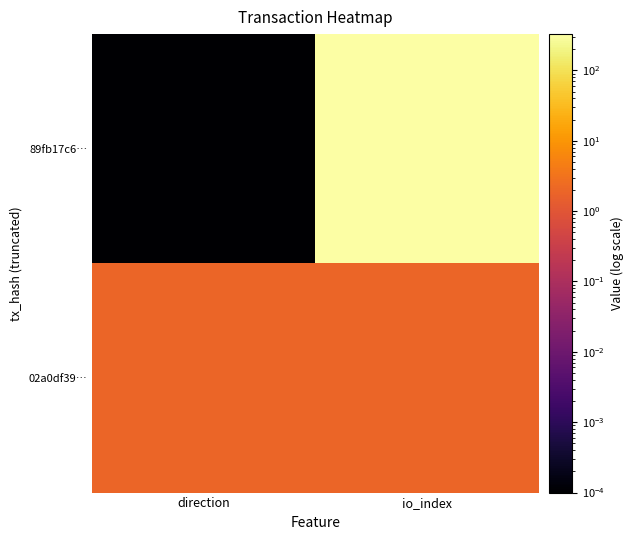

Reading right to left, transcribe all the data shown in this chart.

89fb17c6…: io_index=328.0	direction=0.0
02a0df39…: io_index=2.0	direction=2.0